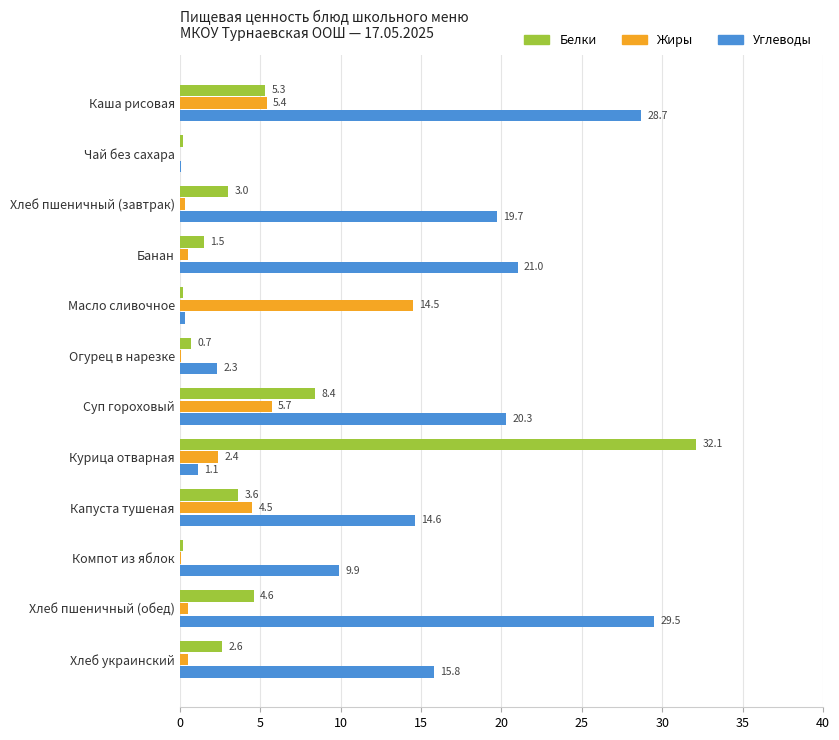

Which series changed the most between Хлеб пшеничный (завтрак) and Хлеб украинский?

Углеводы